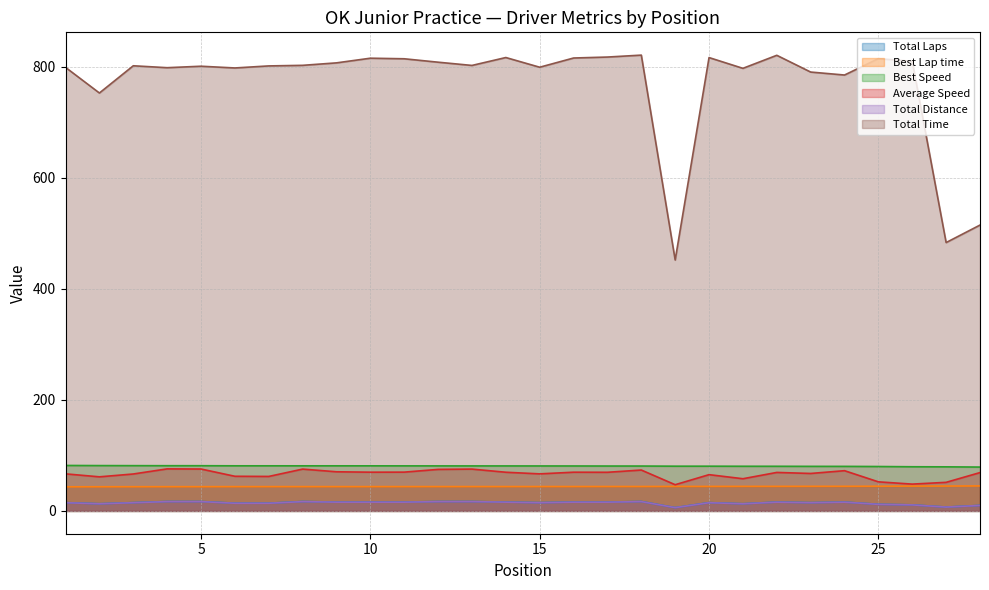

True or false: Total Distance has more than 1 interior local peaks.

True